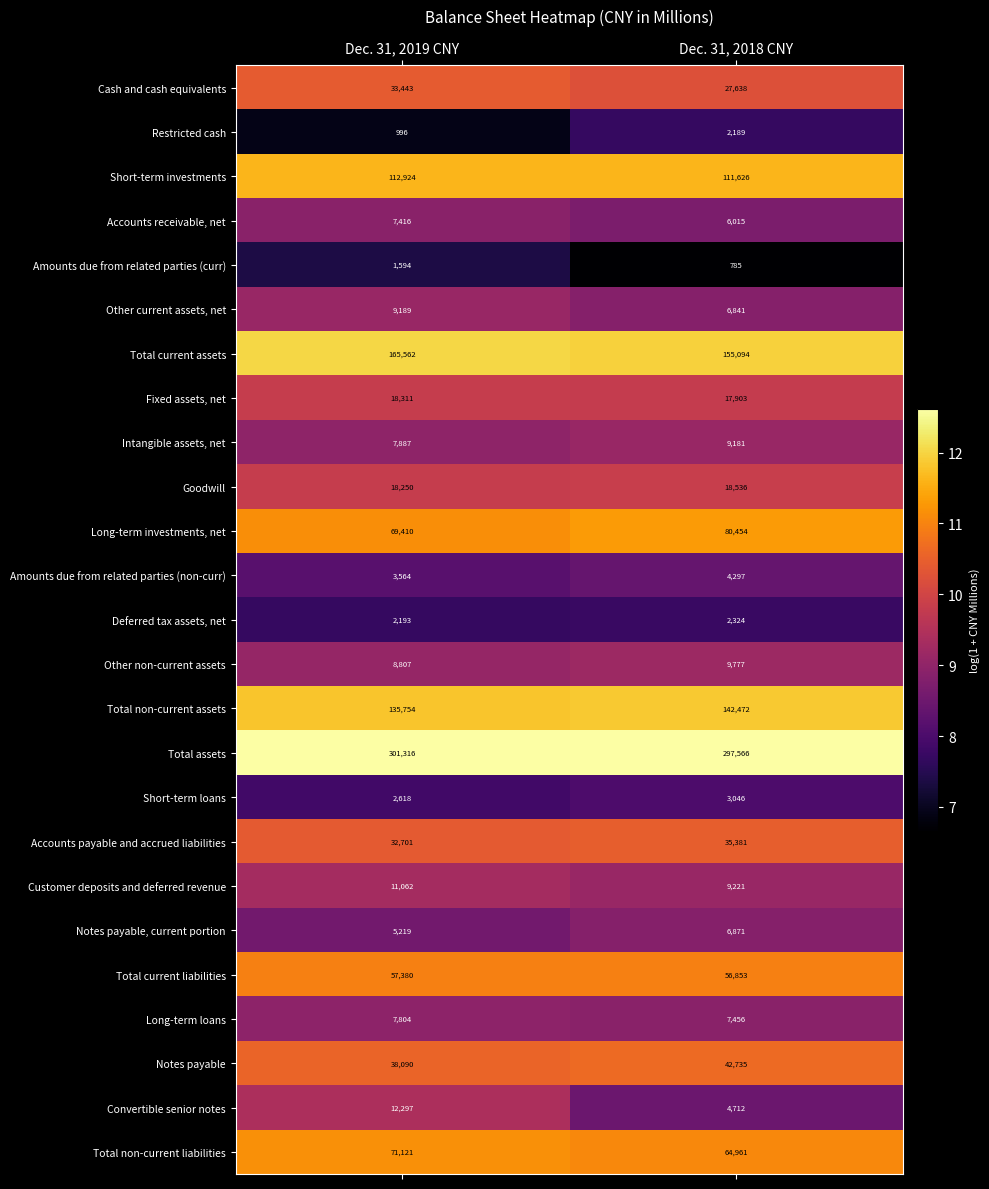

What is the average value of the Notes payable, current portion series?

6045